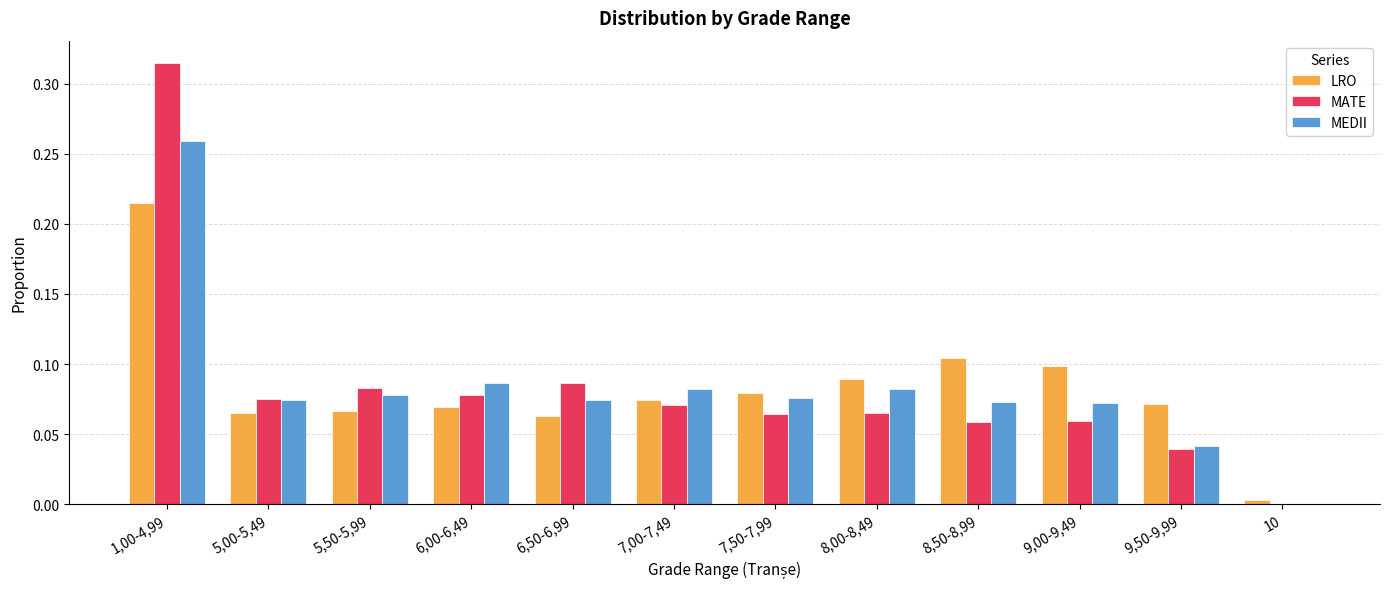

Which category has the highest value across all series?

1,00-4,99